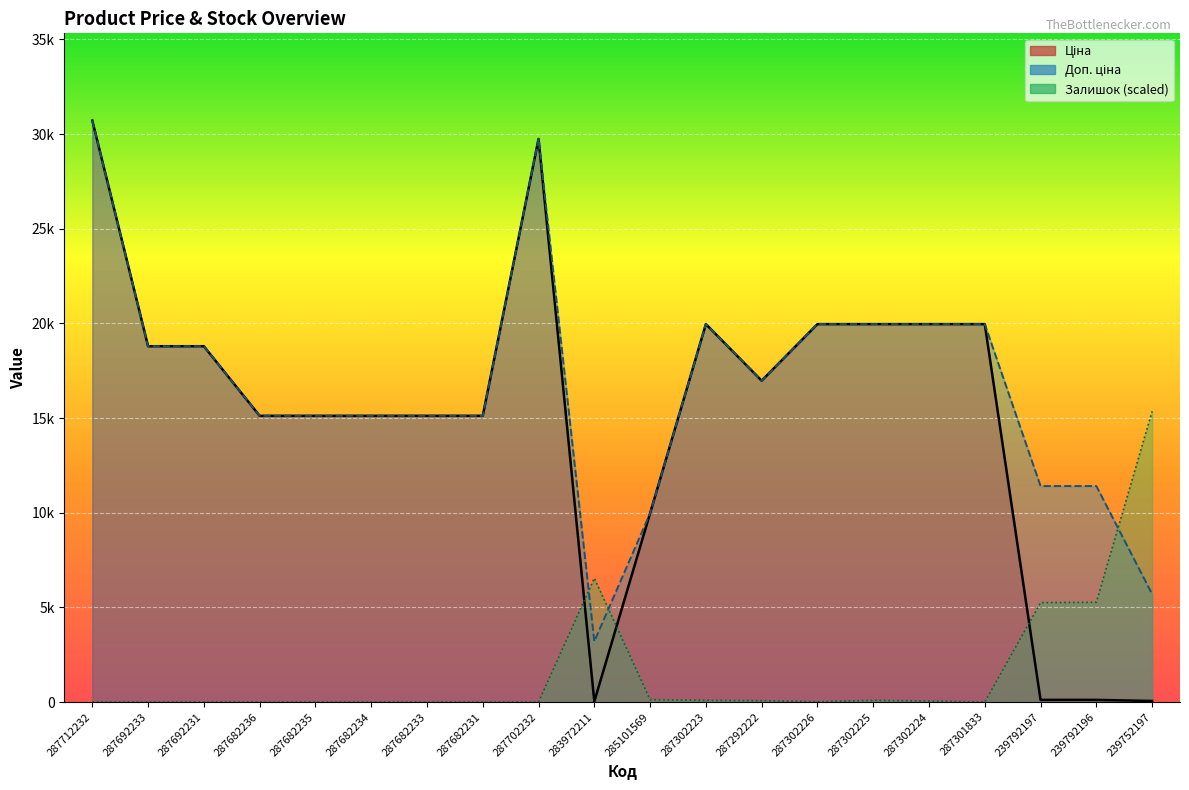

True or false: Ціна has more than 0 interior local peaks.

True